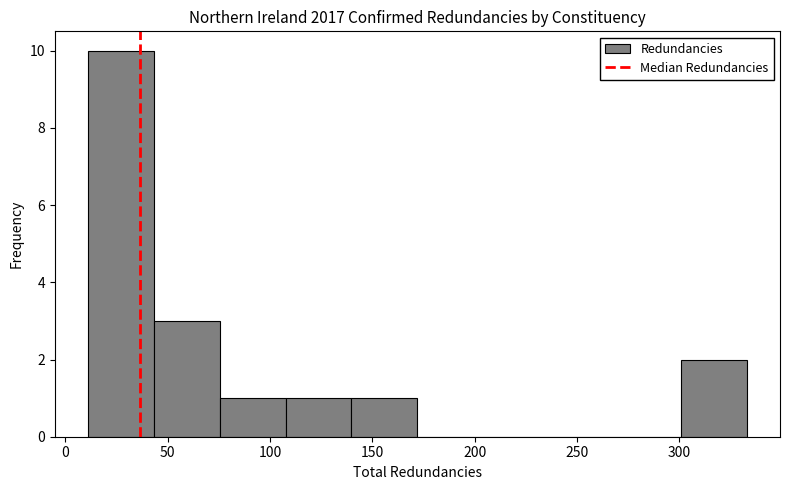

Over which range of the x-axis is the bar tallest?

10 to 45